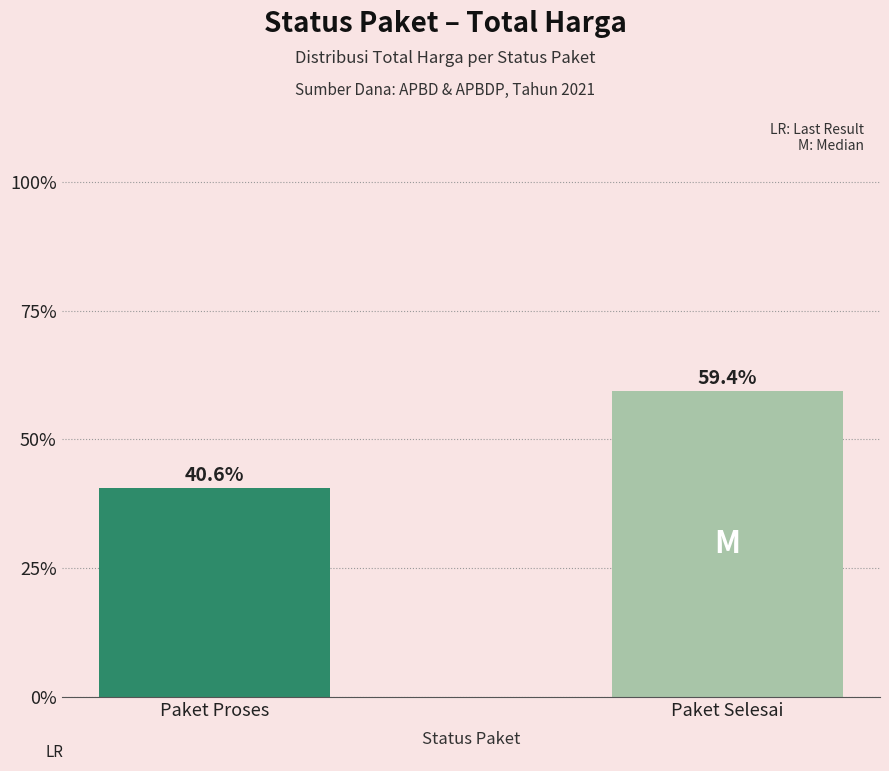

What is the value of the 2nd bar from the left?

59.4